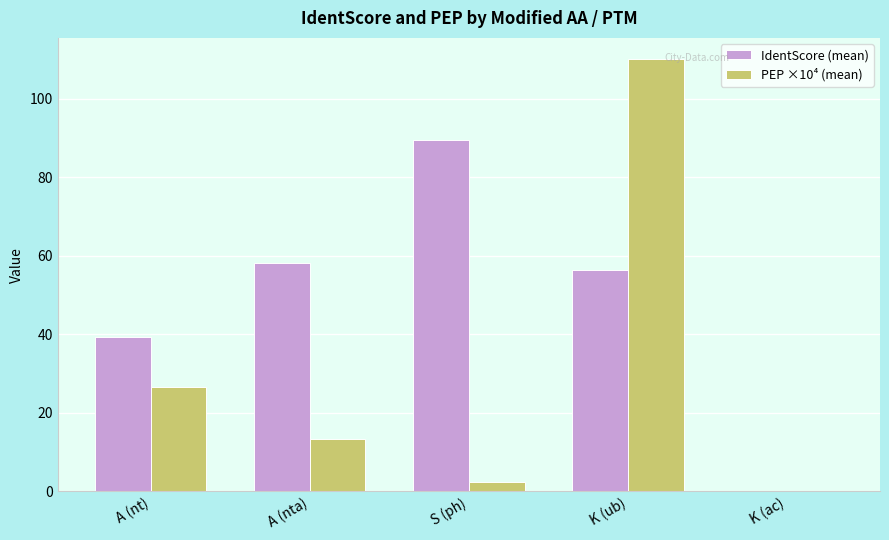

What is the sum of the PEP ×10⁴ (mean) values at K (ac) and S (ph)?

2.4